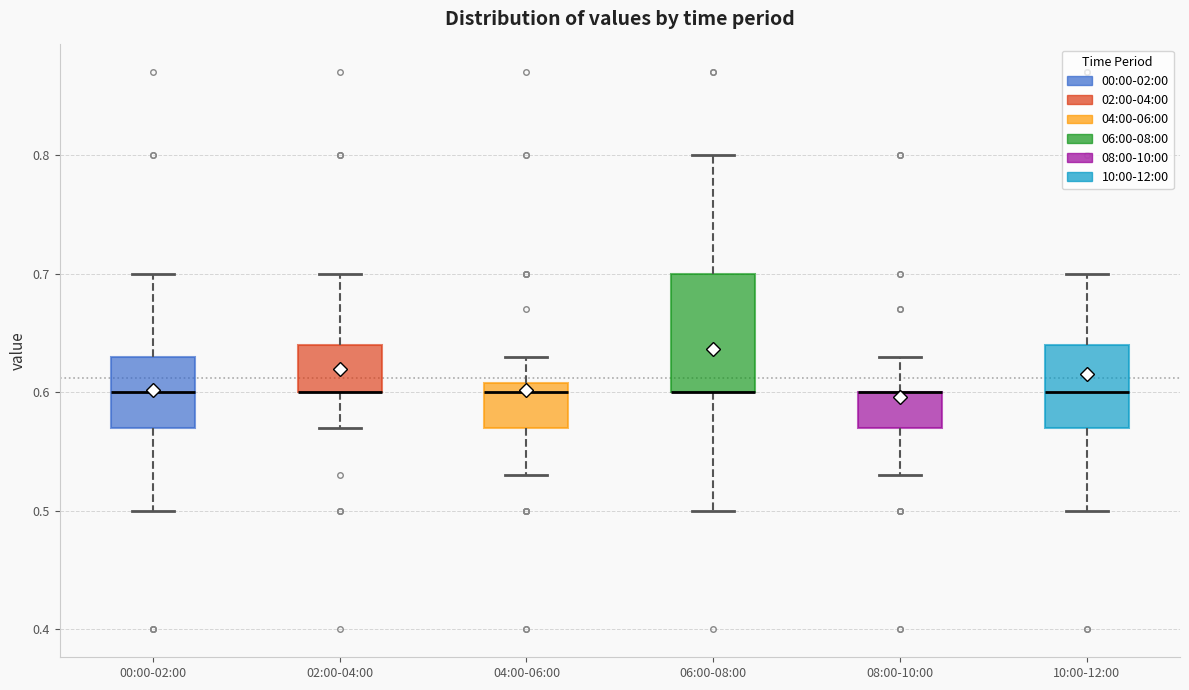

Reading left to right, transcribe this box plot: for each box, give where its median line is, the range the box spans, and where its two whiskers end, as read against the y-axis. The values are not printed on the chart, so give them approximately, as read against the axis.

00:00-02:00: median 0.60, box 0.57 to 0.63, whiskers 0.50 to 0.70
02:00-04:00: median 0.60 (drawn on the box's lower edge), box 0.60 to 0.64, whiskers 0.57 to 0.70
04:00-06:00: median 0.60, box 0.57 to 0.61, whiskers 0.53 to 0.63
06:00-08:00: median 0.60 (drawn on the box's lower edge), box 0.60 to 0.70, whiskers 0.50 to 0.80
08:00-10:00: median 0.60 (drawn on the box's upper edge), box 0.57 to 0.60, whiskers 0.53 to 0.63
10:00-12:00: median 0.60, box 0.57 to 0.64, whiskers 0.50 to 0.70